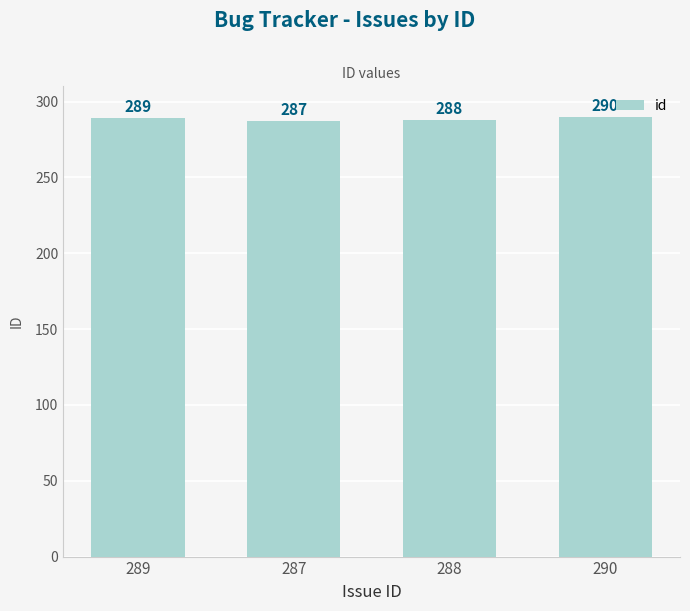

What is the change in value from 287 to 288?

+1